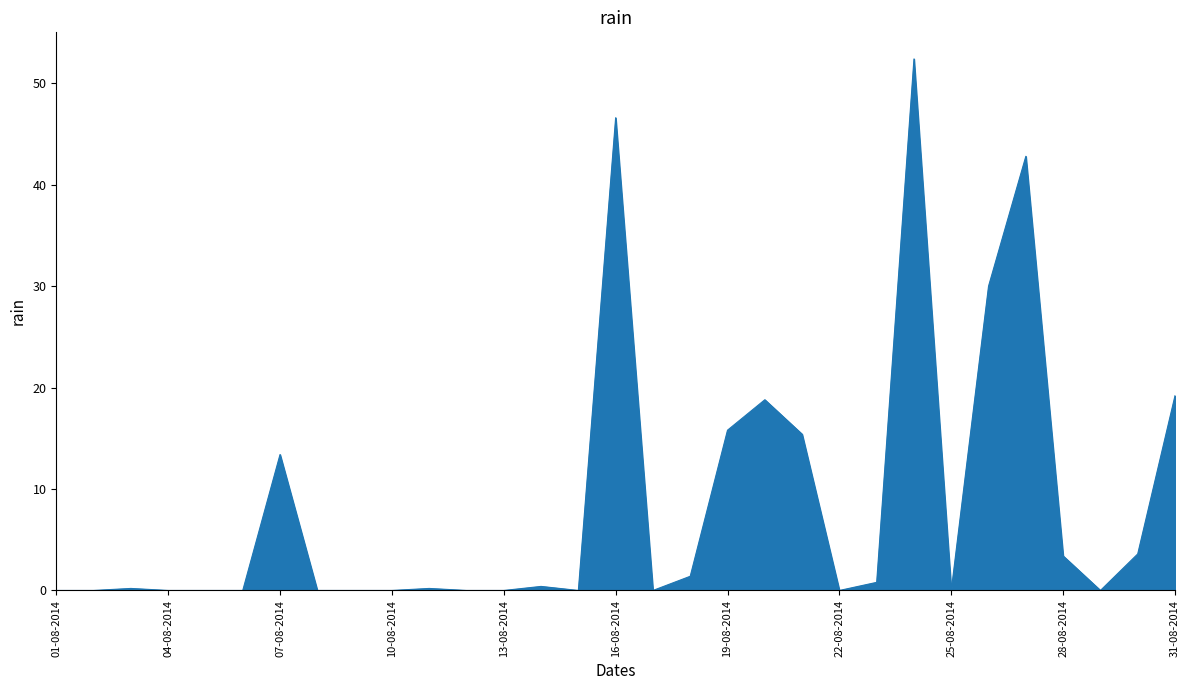

What is the maximum value shown in the chart?

52.4